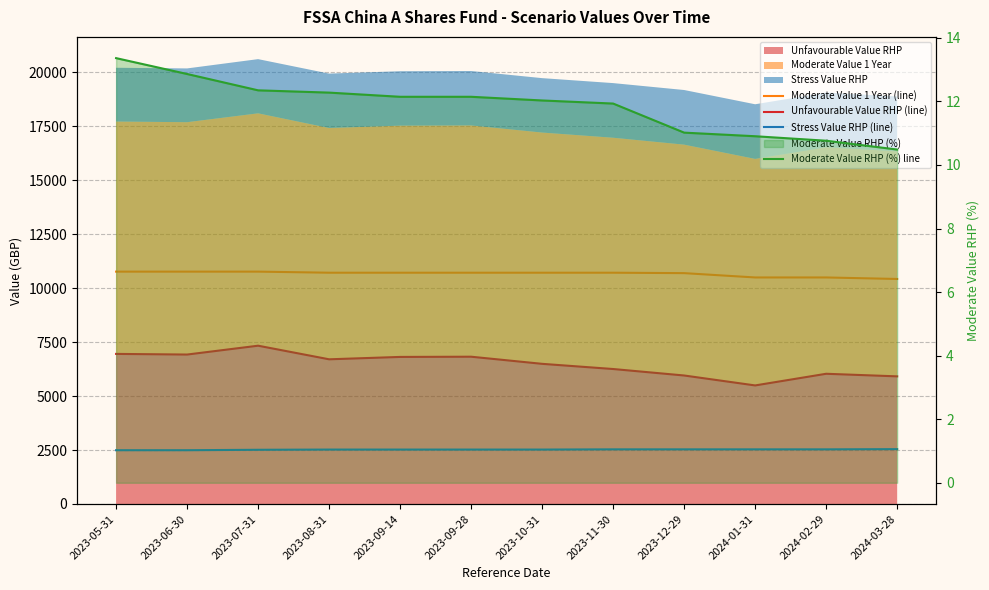

The value of Moderate Value RHP (%) line at 2023-09-28 is 19.6. True or false?

False